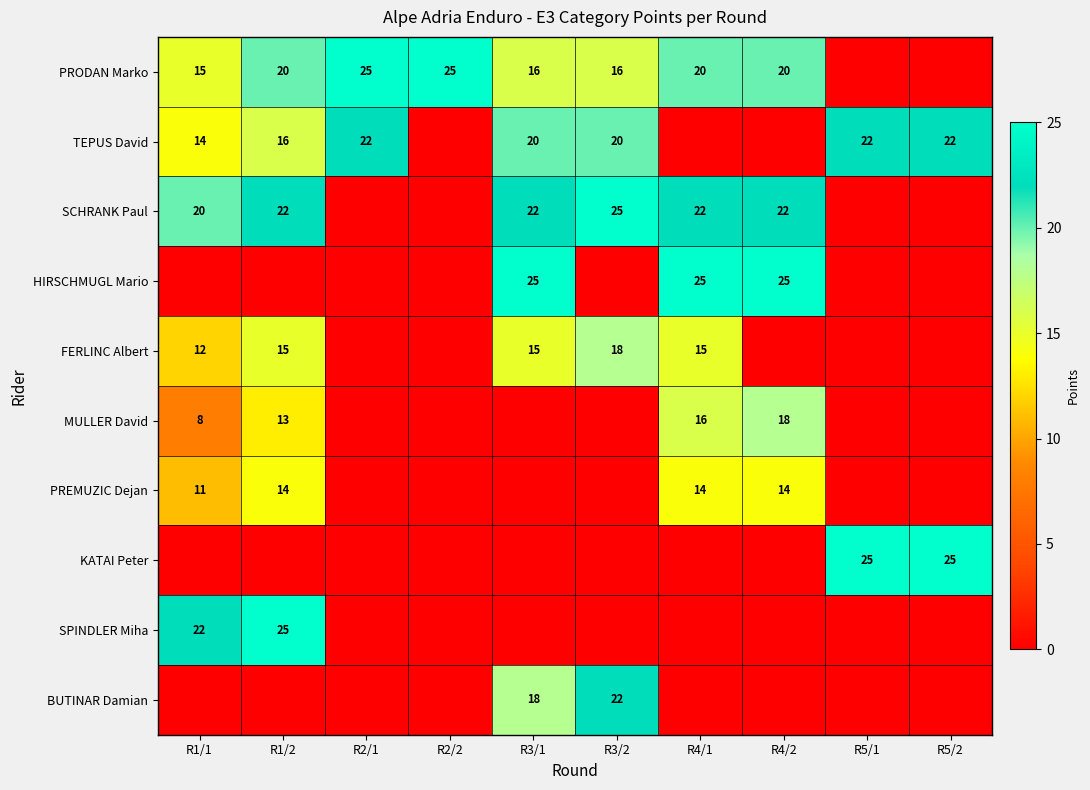

Is the value of HIRSCHMUGL Mario at R4/1 greater than the value of PREMUZIC Dejan at R4/1?

Yes